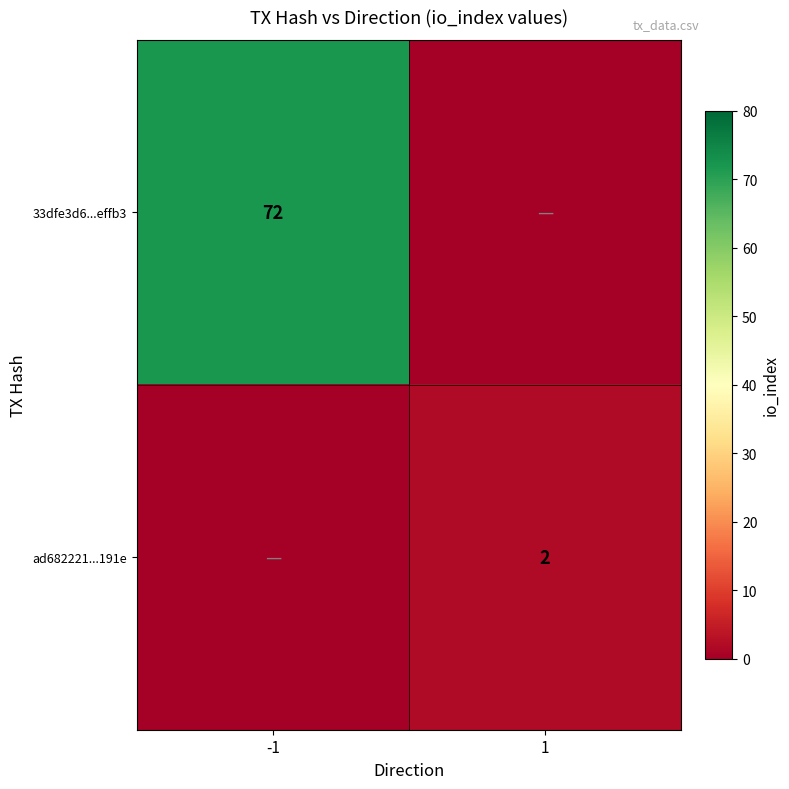

Is the value of ad682221...191e at 1 greater than the value of 33dfe3d6...effb3 at -1?

No